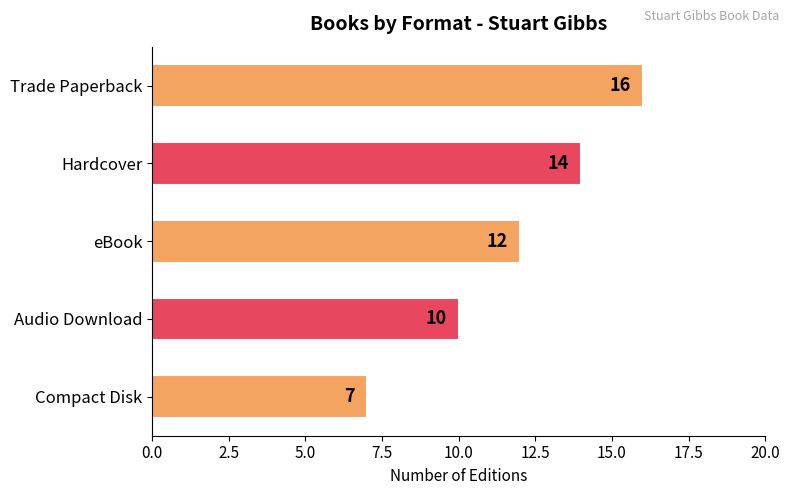

Which has a higher value, eBook or Hardcover?

Hardcover